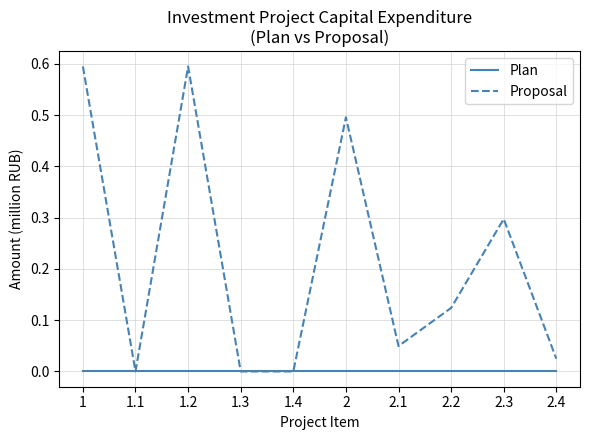

What is the total value across all series at 2.3?

0.3